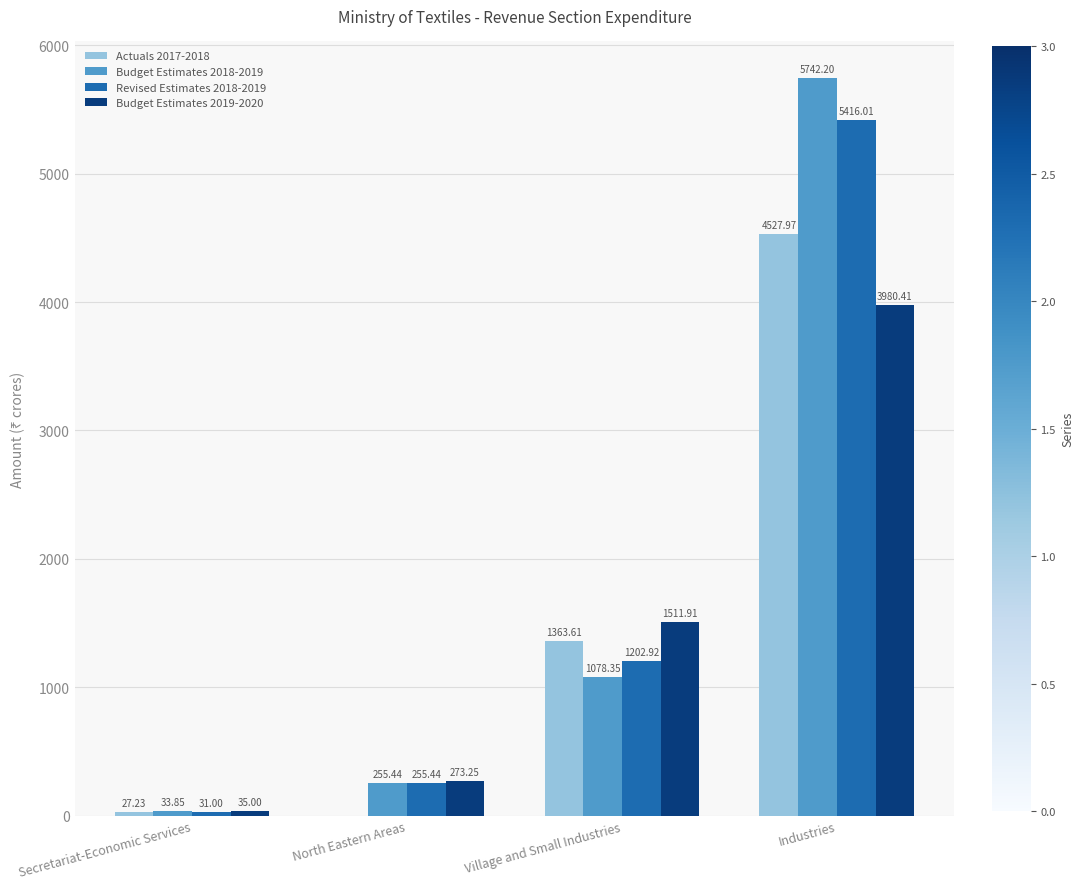

Where does the Actuals 2017-2018 series first go above 1363?

Village and Small Industries